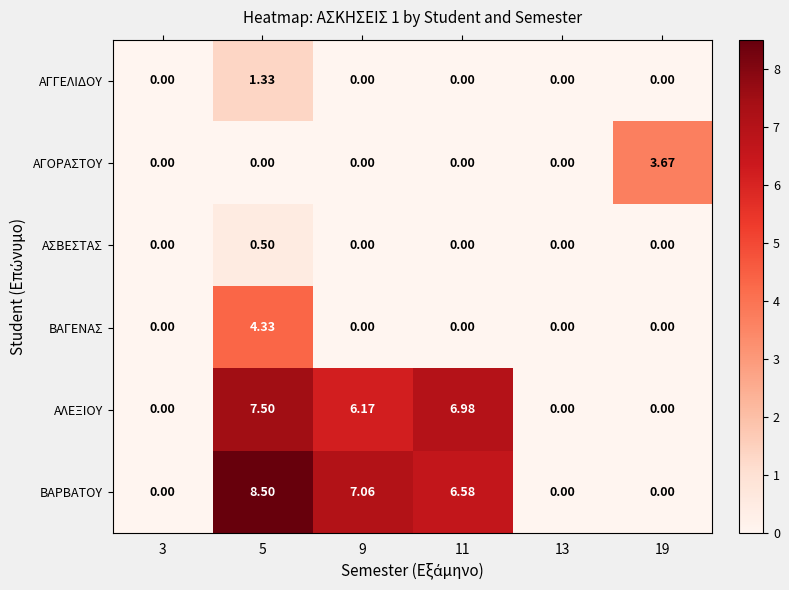

Which series has the largest total across all categories?

ΒΑΡΒΑΤΟΥ